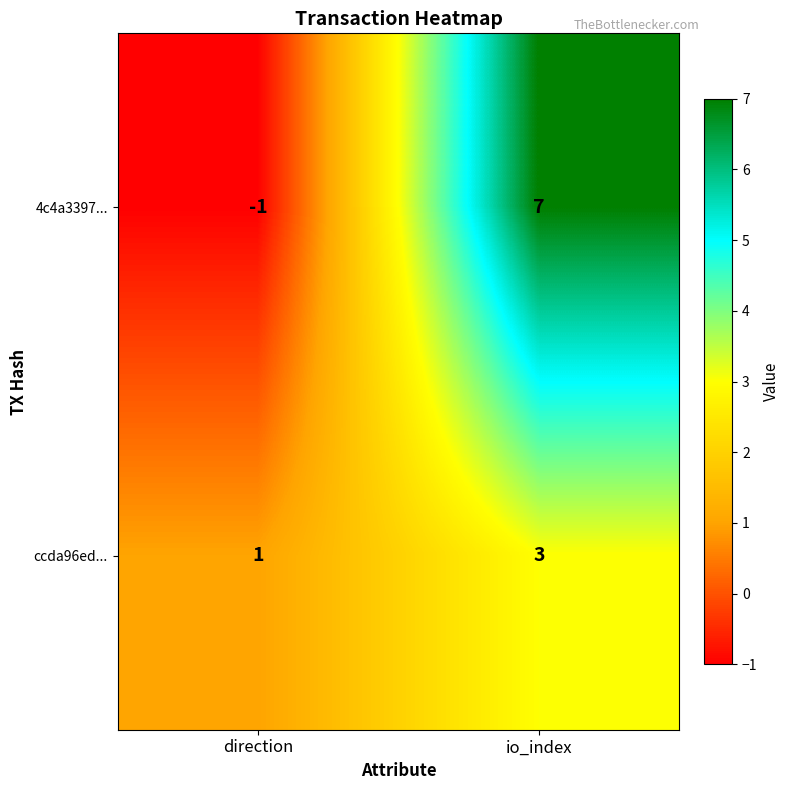

How many categories are shown in the chart?

2